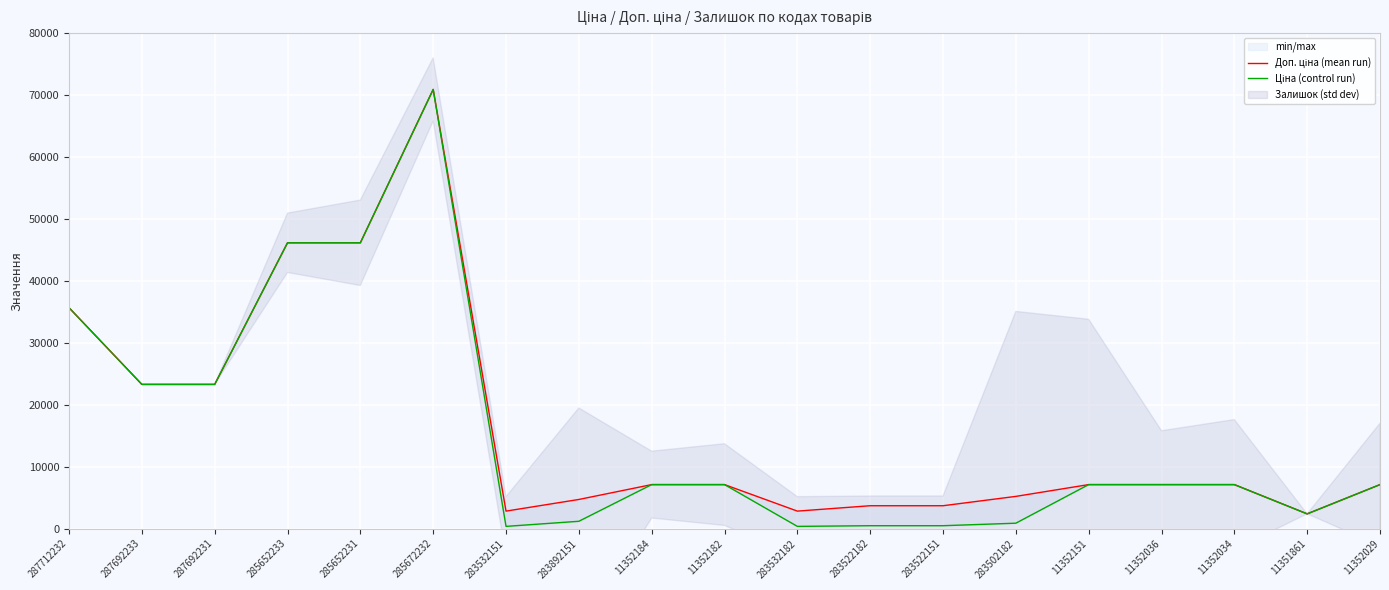

Where is the first local maximum for Доп. ціна (mean run)?

285672232